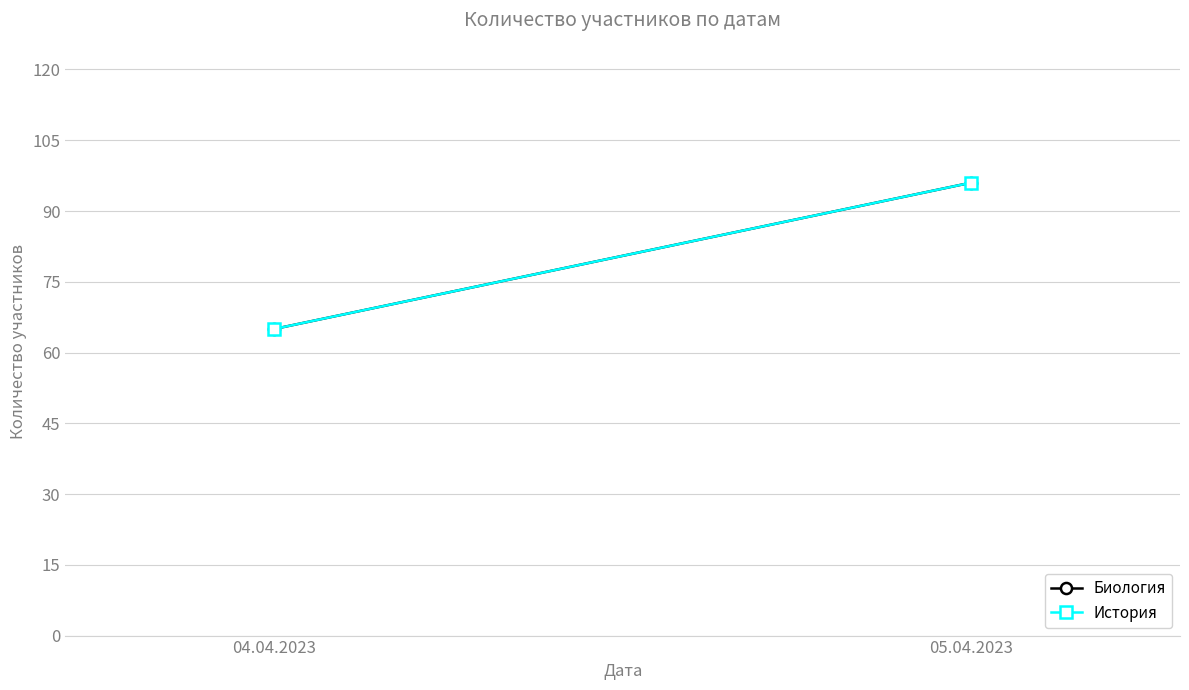

What is the maximum value shown in the chart?

96